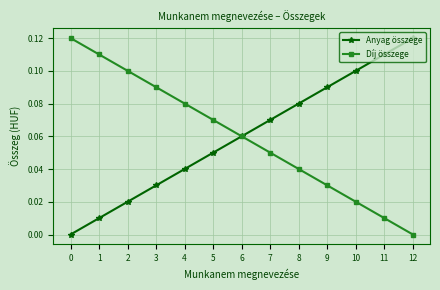

Which has a higher value, 9 or 11?

11